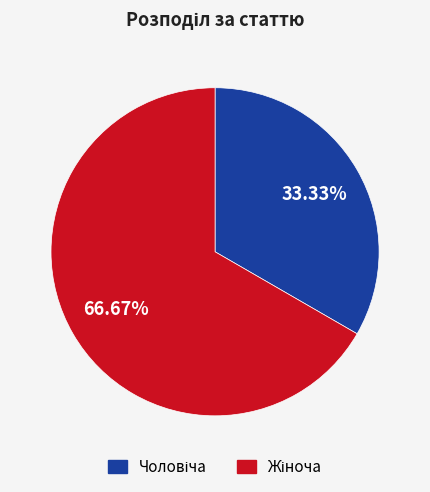

Is there a majority slice in this chart?

Yes